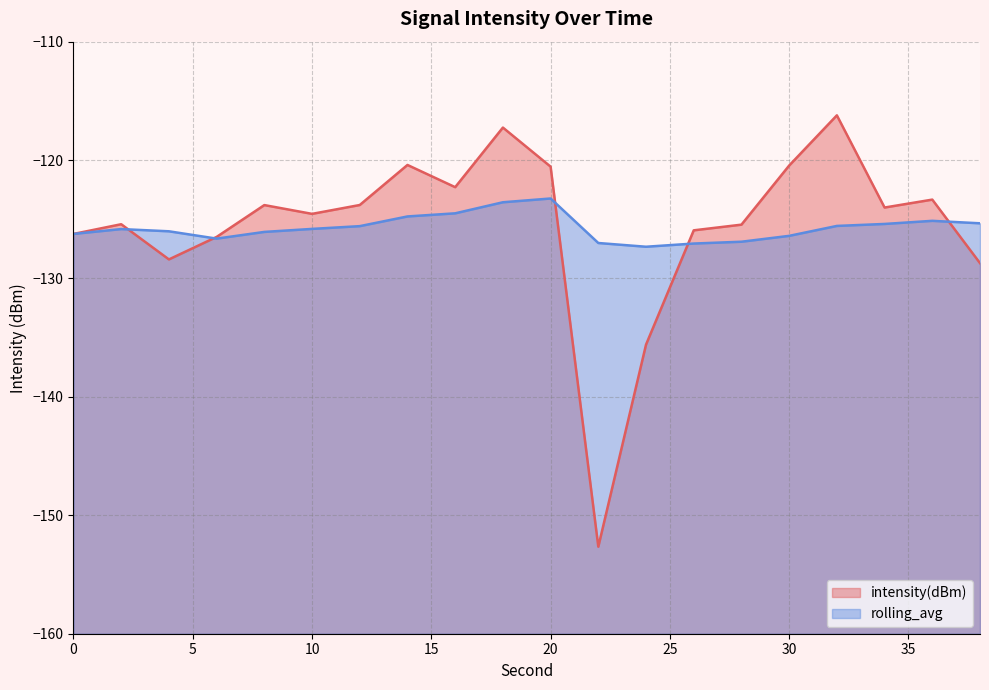

Reading left to right, what are all the values shown in this chart?

intensity(dBm): 0=-126.2	2=-125.4	4=-128.4	6=-126.5	8=-123.8	10=-124.5	12=-123.8	14=-120.4	16=-122.3	18=-117.3	20=-120.6	22=-152.7	24=-135.6	26=-125.9	28=-125.5	30=-120.5	32=-116.2	34=-124.0	36=-123.3	38=-128.7
rolling_avg: 0=-126.2	2=-125.8	4=-126.0	6=-126.6	8=-126.1	10=-125.8	12=-125.6	14=-124.8	16=-124.5	18=-123.6	20=-123.2	22=-127.0	24=-127.3	26=-127.0	28=-126.9	30=-126.4	32=-125.6	34=-125.4	36=-125.1	38=-125.3